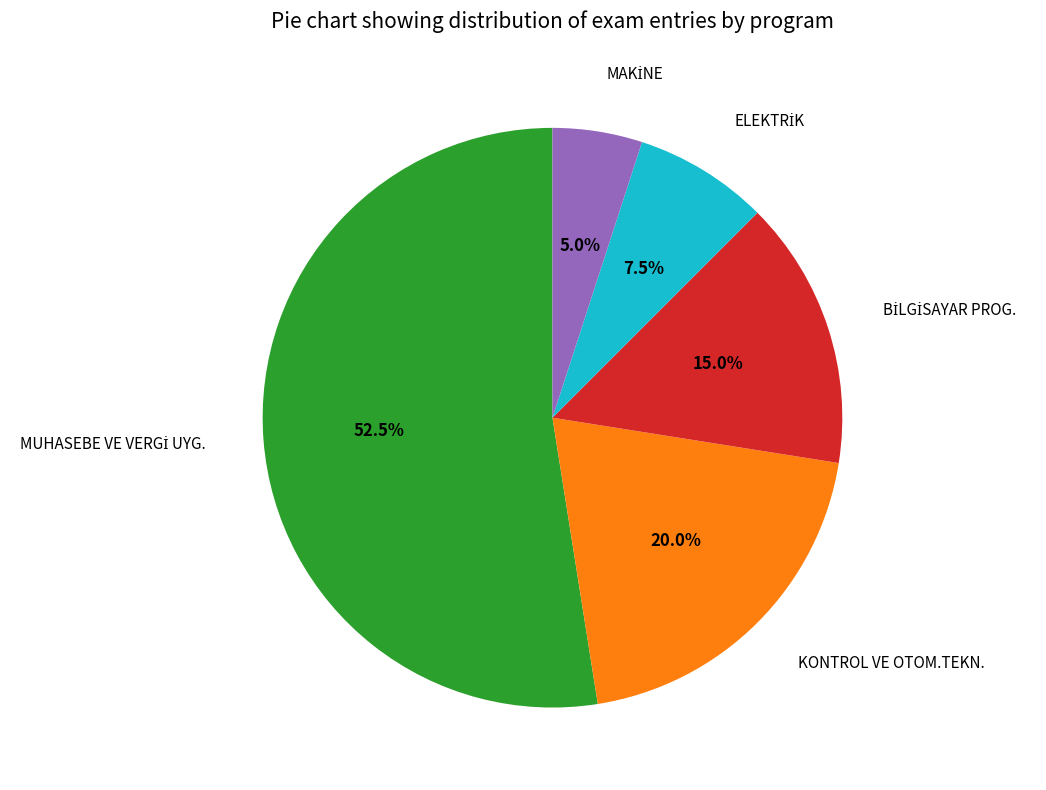

Is KONTROL VE OTOM.TEKN. the majority of the pie?

No